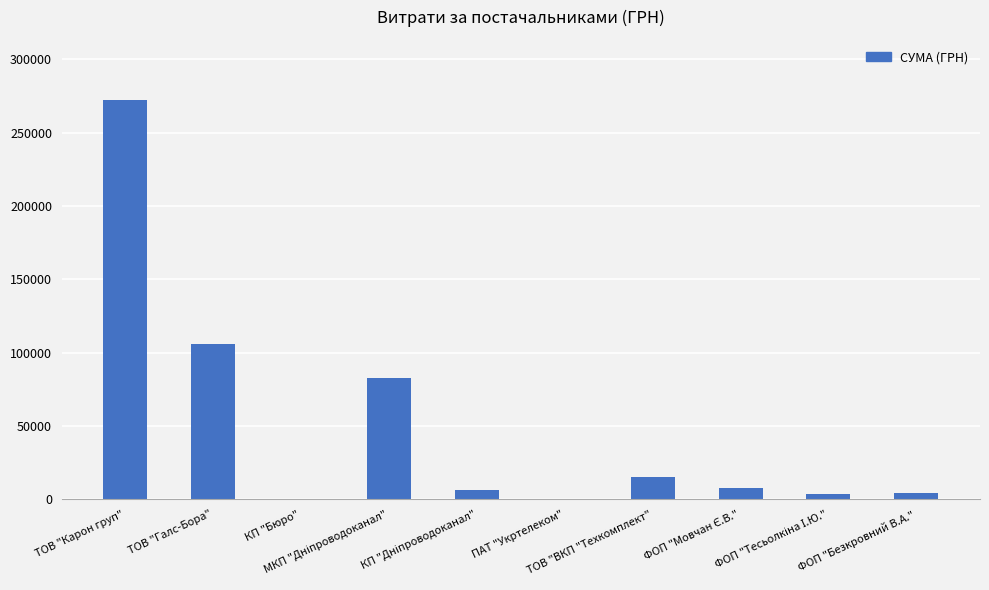

What is the greatest value displayed?

272422.2